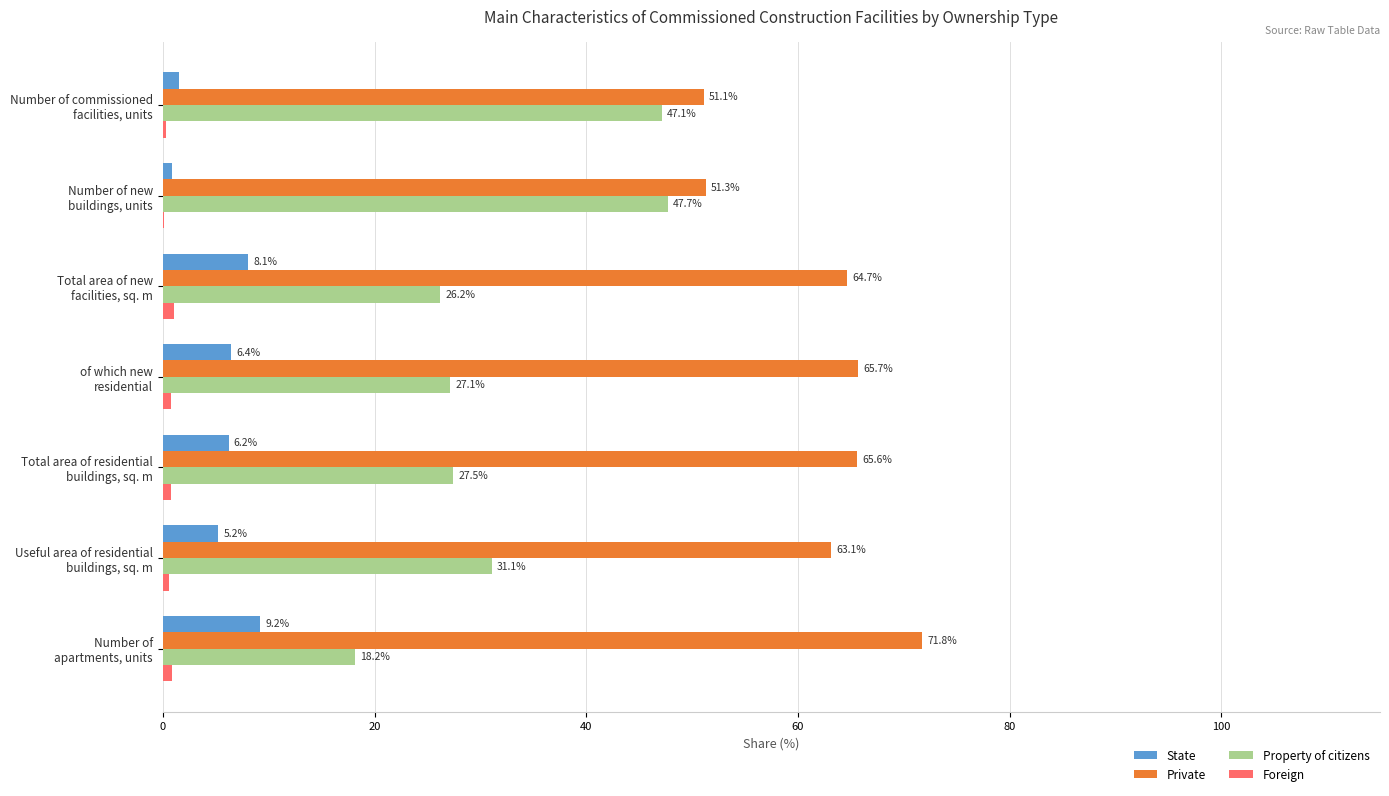

What is the maximum value for State?

9.2